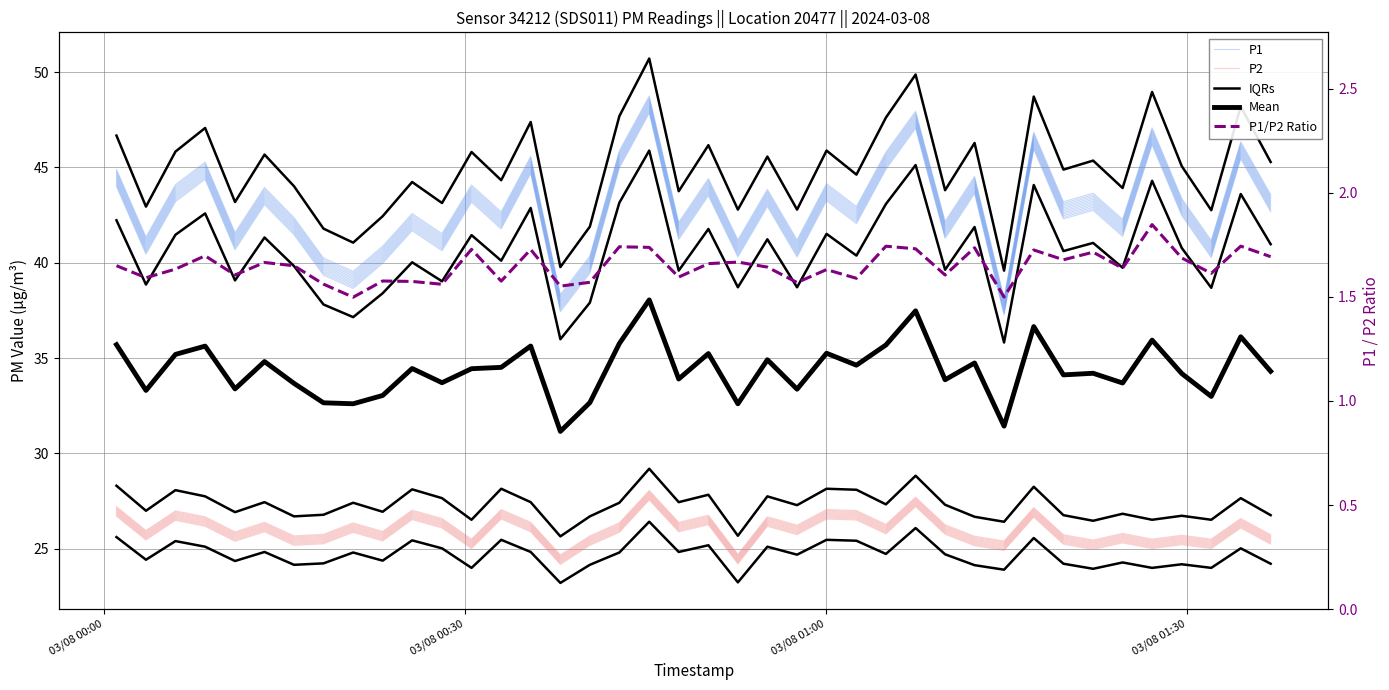

Reading left to right, list all the values displayed in this chart.

P1: 44.0	40.4	43.2	44.4	40.7	43.0	41.5	39.3	38.6	40.0	41.7	40.6	43.2	41.8	44.7	37.4	39.4	45.0	47.8	41.2	43.5	40.3	42.9	40.3	43.2	42.0	44.9	47.0	41.3	43.6	37.2	45.9	42.3	42.8	41.4	46.2	42.5	40.3	45.4	42.7
P2: 26.7	25.4	26.5	26.2	25.4	25.9	25.2	25.2	25.9	25.4	26.5	26.1	25.0	26.6	25.9	24.2	25.2	25.9	27.6	25.9	26.2	24.2	26.2	25.7	26.6	26.5	25.8	27.2	25.8	25.1	24.9	26.6	25.2	24.9	25.3	25.0	25.2	25.0	26.1	25.2
IQRs: 46.7	42.9	45.8	47.1	43.2	45.7	44.0	41.8	41.1	42.4	44.2	43.1	45.8	44.3	47.4	39.8	41.9	47.7	50.7	43.8	46.2	42.8	45.6	42.8	45.9	44.6	47.6	49.9	43.8	46.3	39.6	48.7	44.9	45.4	43.9	49.0	45.1	42.8	48.2	45.3
Mean: 35.7	33.3	35.2	35.6	33.4	34.8	33.7	32.6	32.6	33.0	34.5	33.7	34.4	34.5	35.6	31.2	32.7	35.8	38.0	33.9	35.2	32.6	34.9	33.4	35.2	34.6	35.7	37.5	33.9	34.7	31.4	36.6	34.1	34.2	33.7	35.9	34.2	33.0	36.1	34.3
P1/P2 Ratio: 1.6	1.6	1.6	1.7	1.6	1.7	1.6	1.6	1.5	1.6	1.6	1.6	1.7	1.6	1.7	1.6	1.6	1.7	1.7	1.6	1.7	1.7	1.6	1.6	1.6	1.6	1.7	1.7	1.6	1.7	1.5	1.7	1.7	1.7	1.6	1.8	1.7	1.6	1.7	1.7